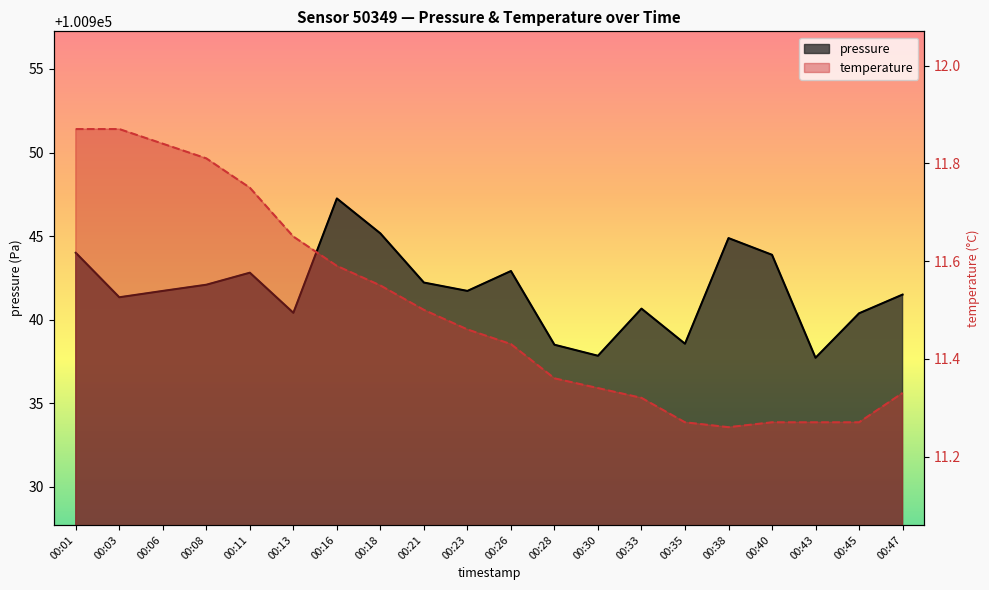

What are all the series names shown in the legend?

pressure, temperature